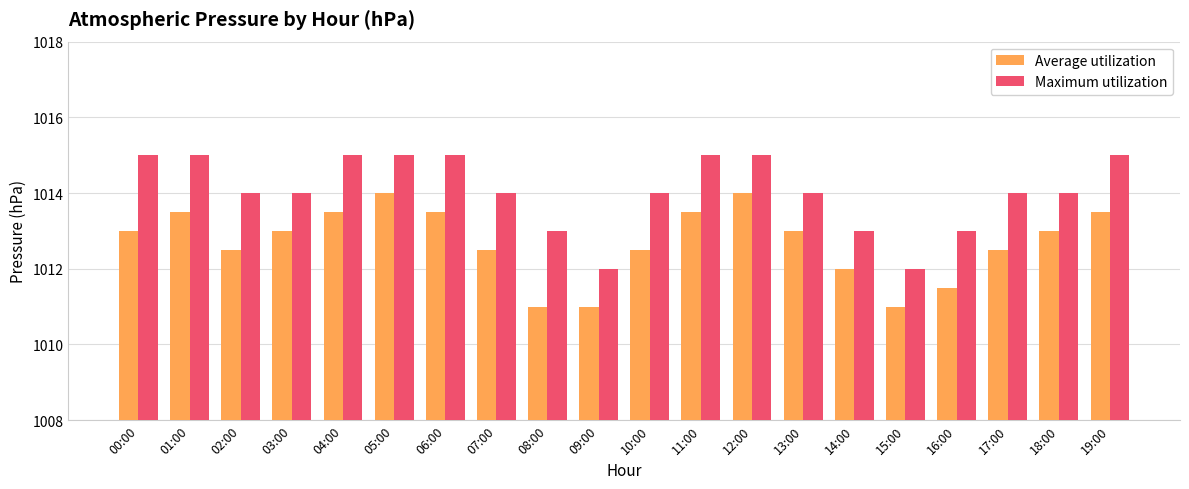

What is the label of the 20th bar from the left?

19:00